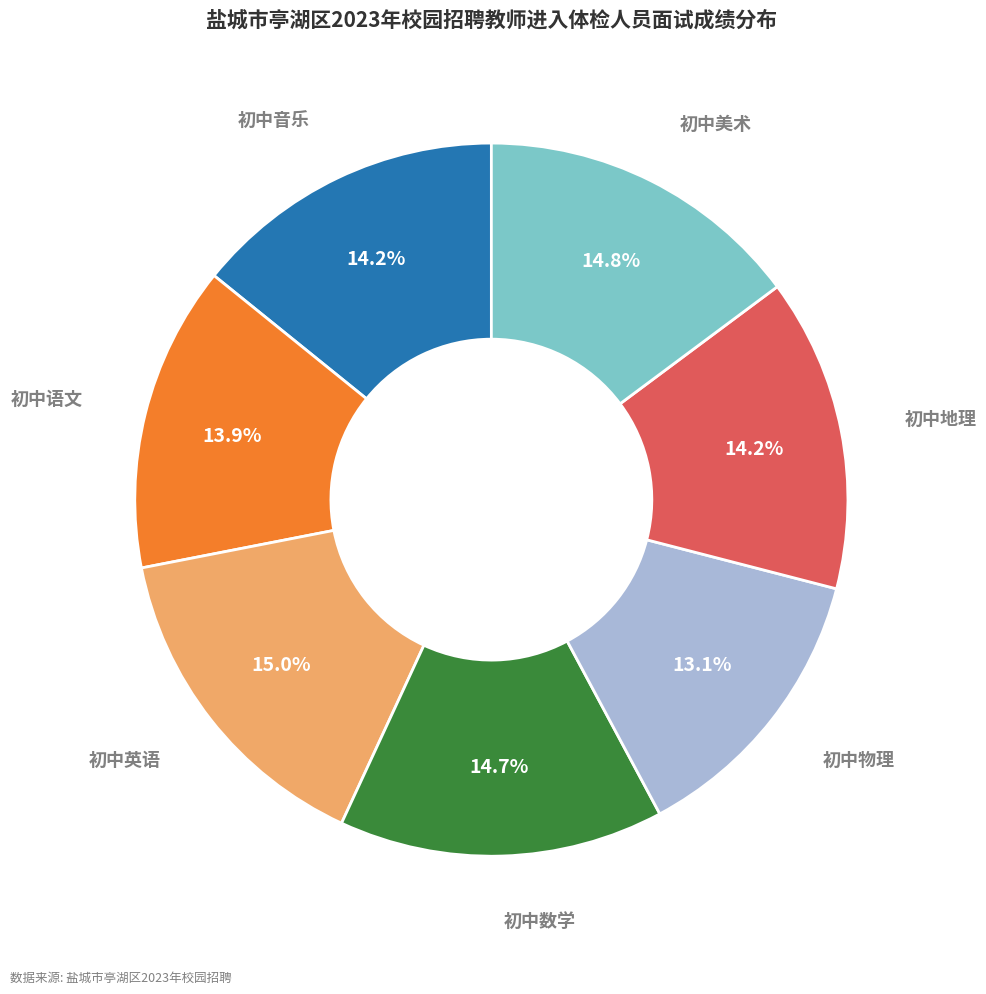

Does any single category account for the majority?

No